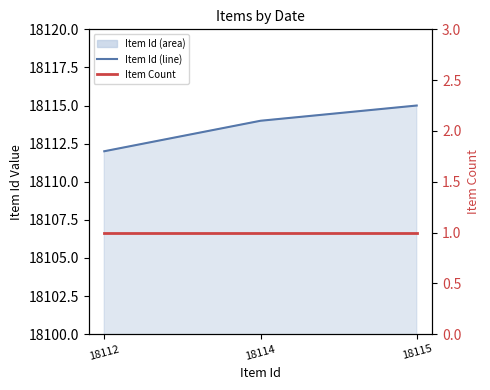

The Item Id line series shows 18112 at 18112. True or false?

True